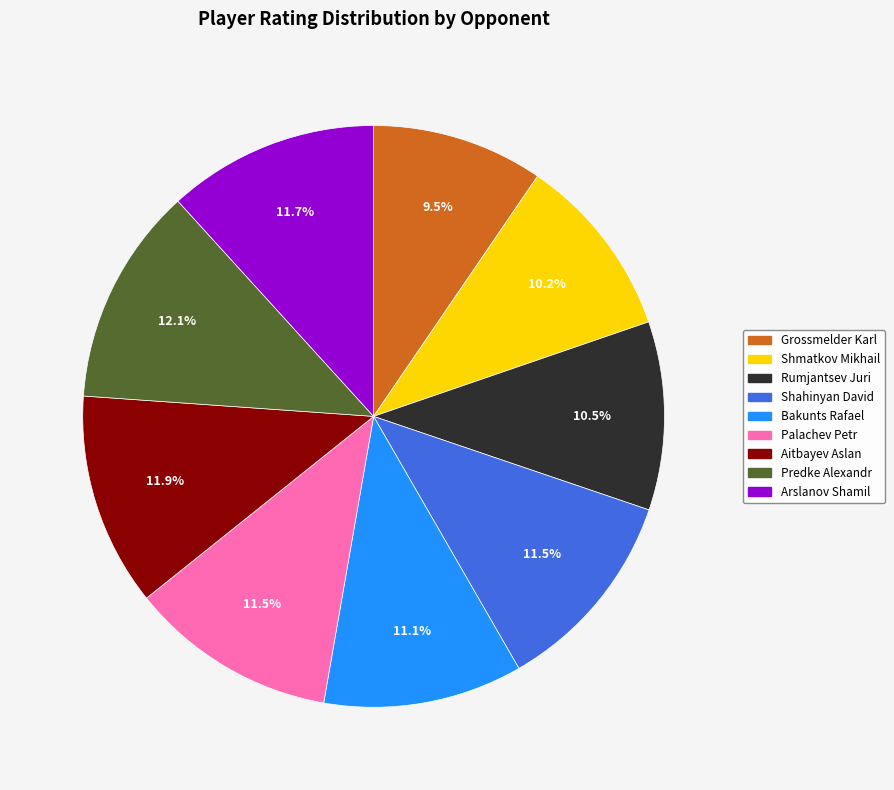

Approximately how many times larger is the value at Rumjantsev Juri compared to Arslanov Shamil?

0.9